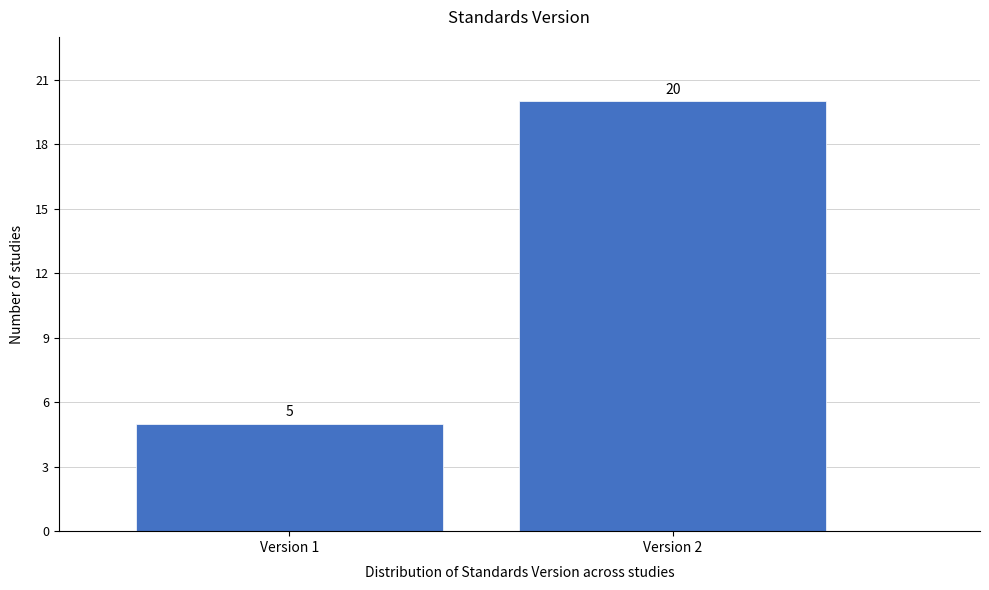

Reading right to left, extract all data points from this chart.

Version 2=20	Version 1=5